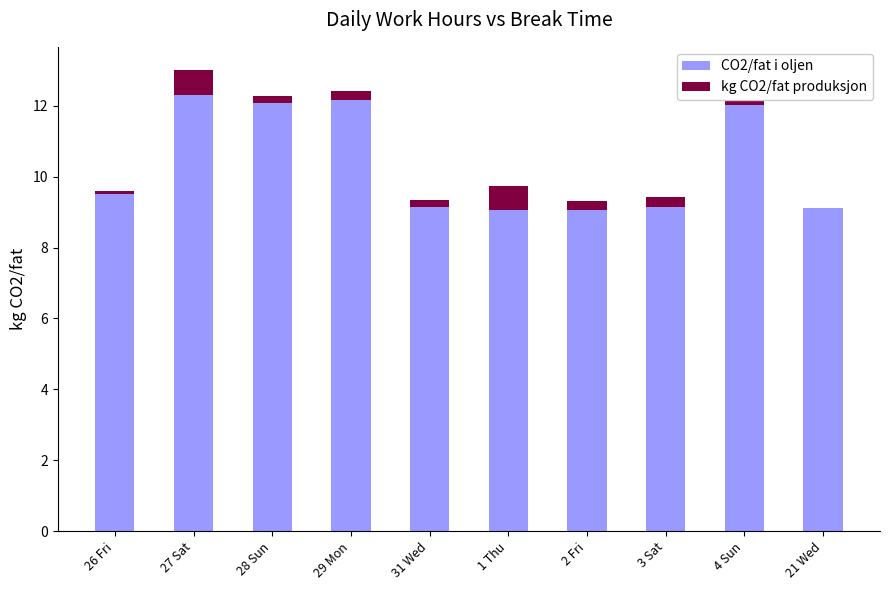

At how many categories does at least one series exceed 0?

10